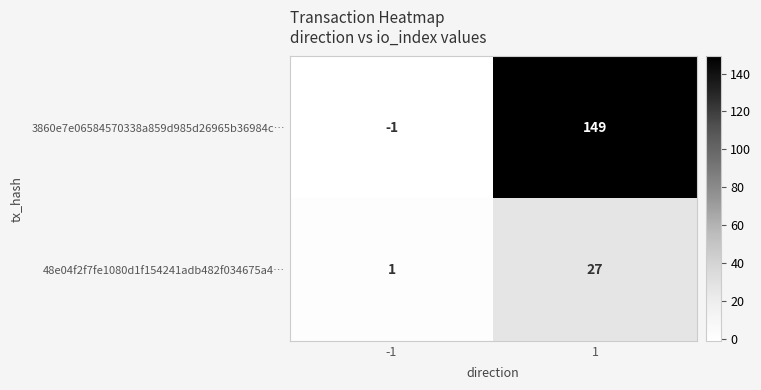

What is the difference between the highest and lowest values at 1?

122